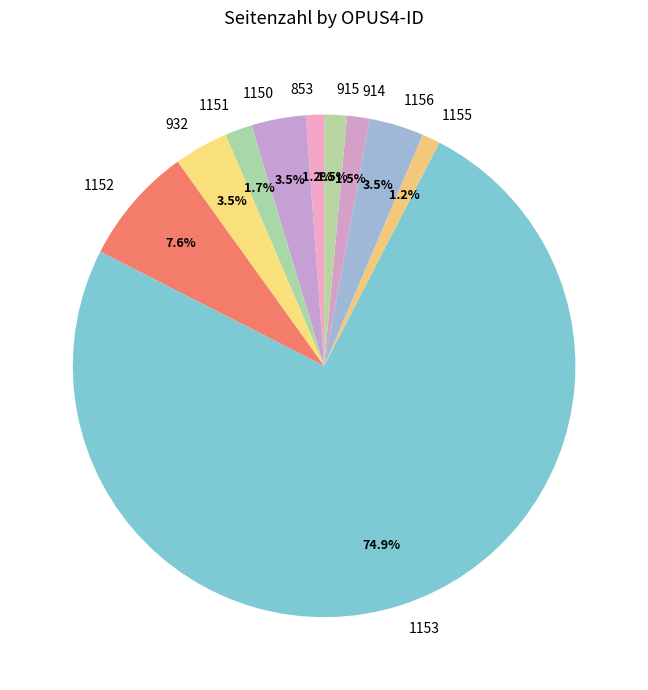

Which category has the biggest portion of the pie?

1153